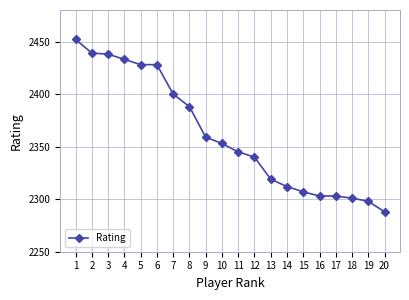

How many lines are shown in the chart?

1